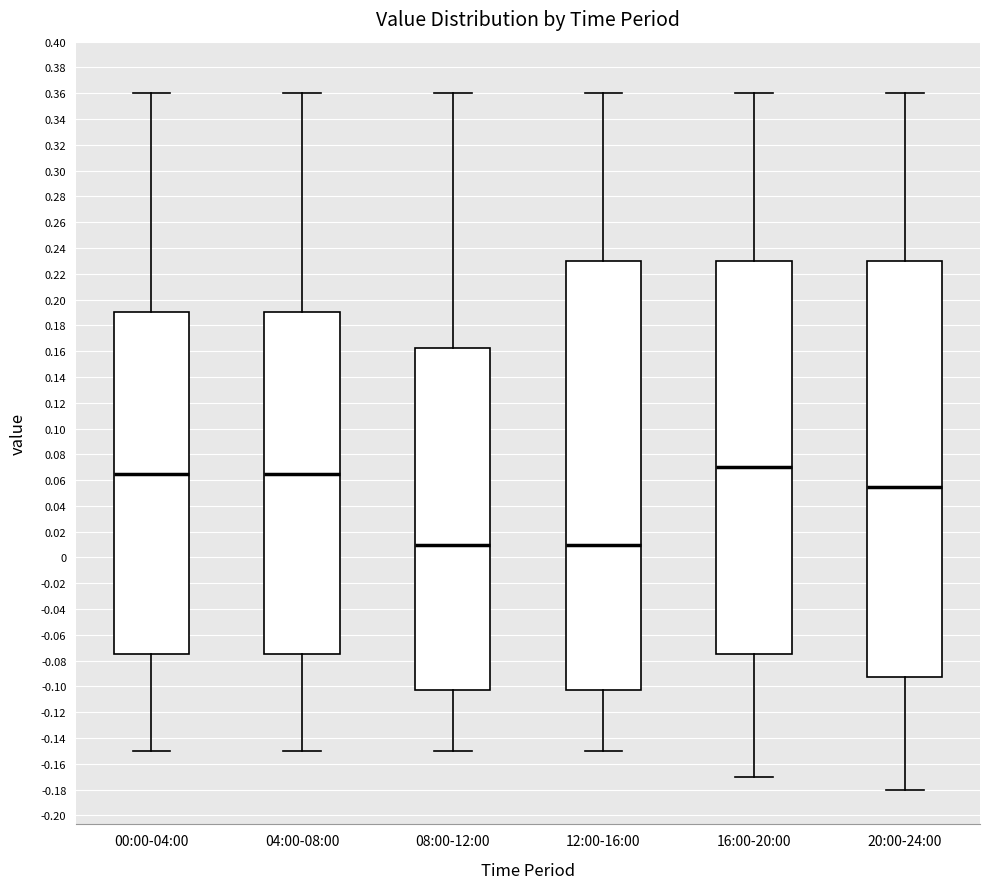

Where is the upper edge of the box for 16:00-20:00 on the y-axis? The values are not printed on the chart, so give them approximately, as read against the axis.

0.230